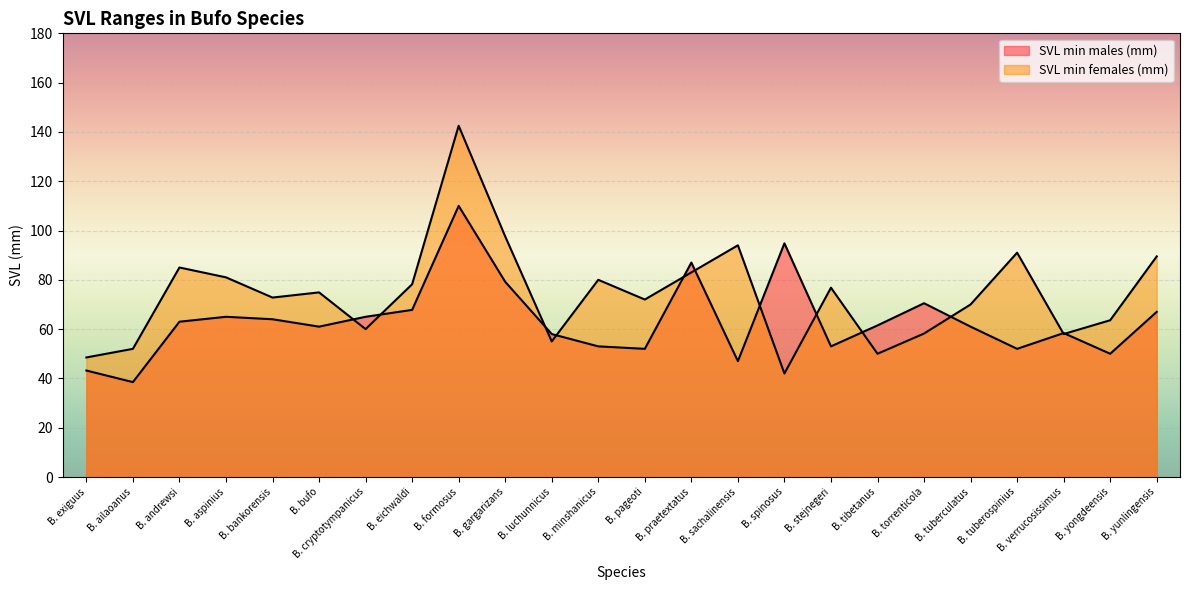

Which has a higher value, B. andrewsi or B. cryptotympanicus?

B. cryptotympanicus